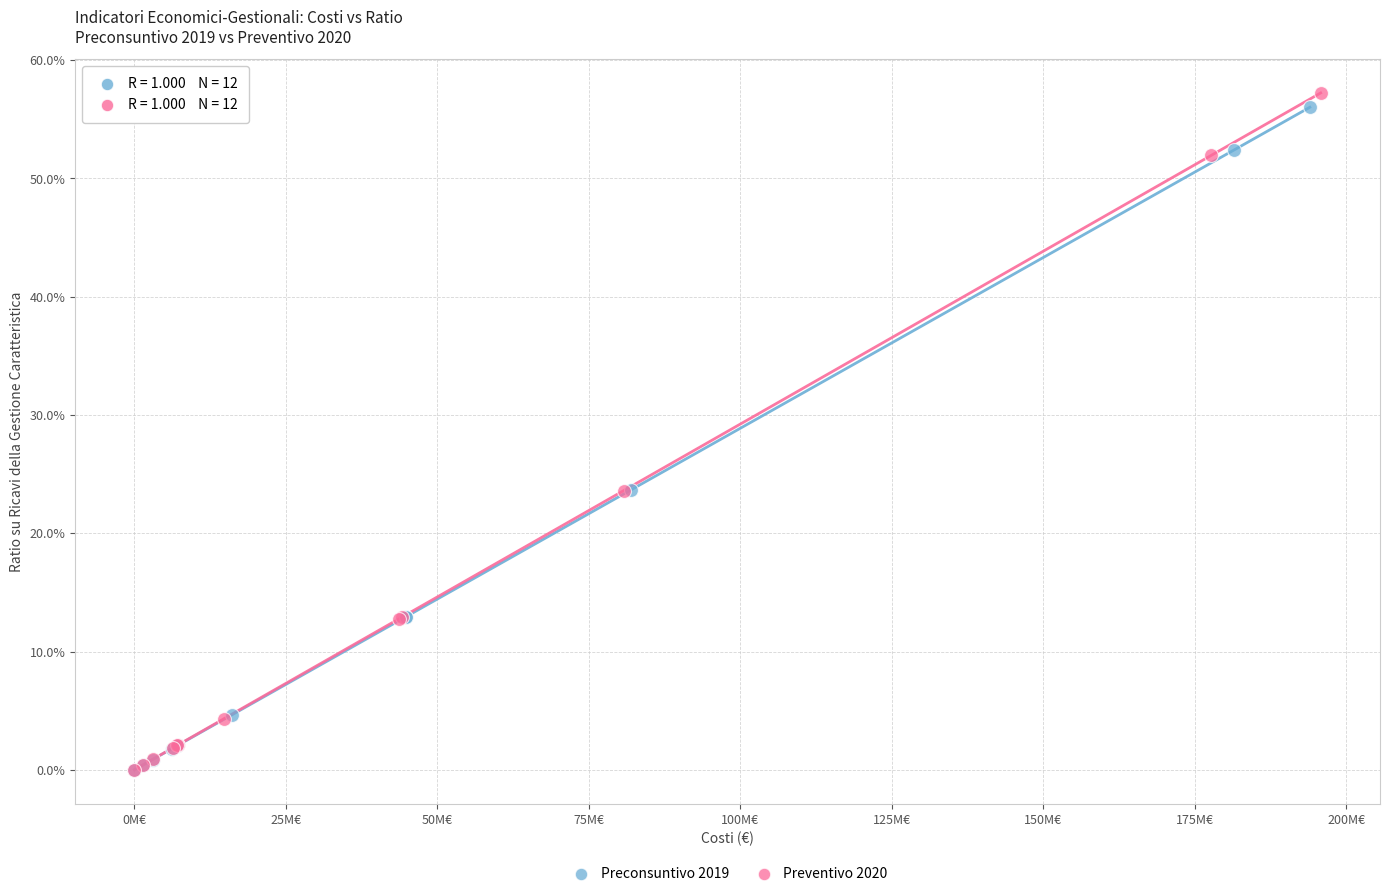

Which series has the widest spread of Y values?

Preventivo 2020